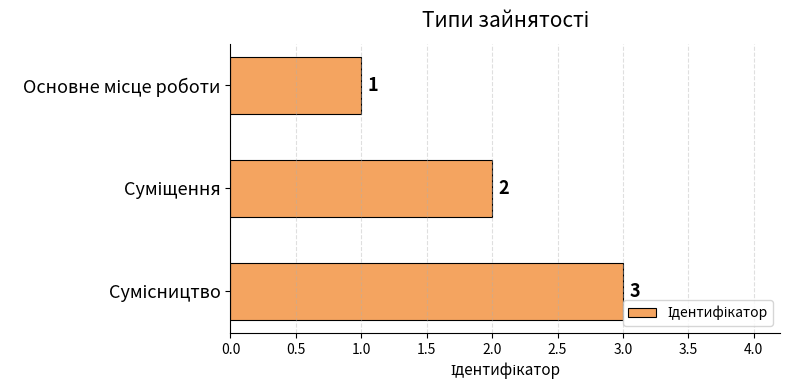

What is the smallest value displayed?

1